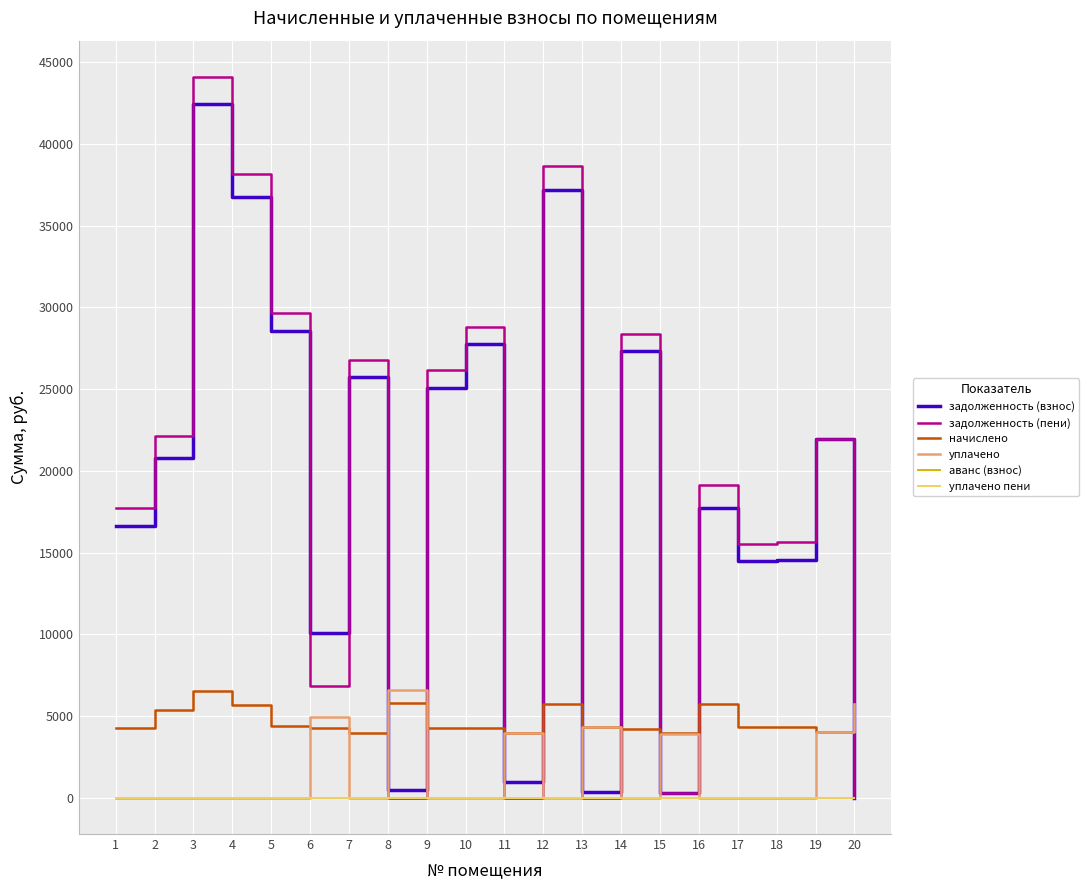

Is the value of задолженность (пени) at 17 greater than the value of задолженность (взнос) at 11?

Yes